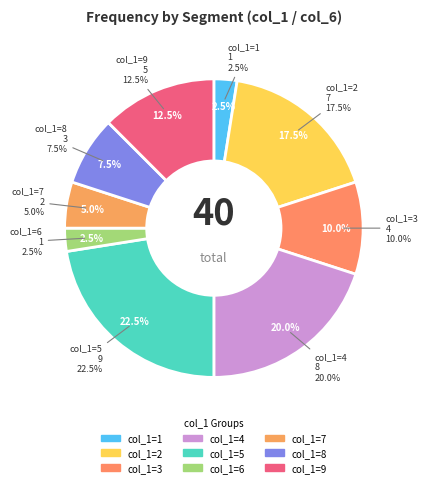

Which category has the biggest portion of the pie?

5